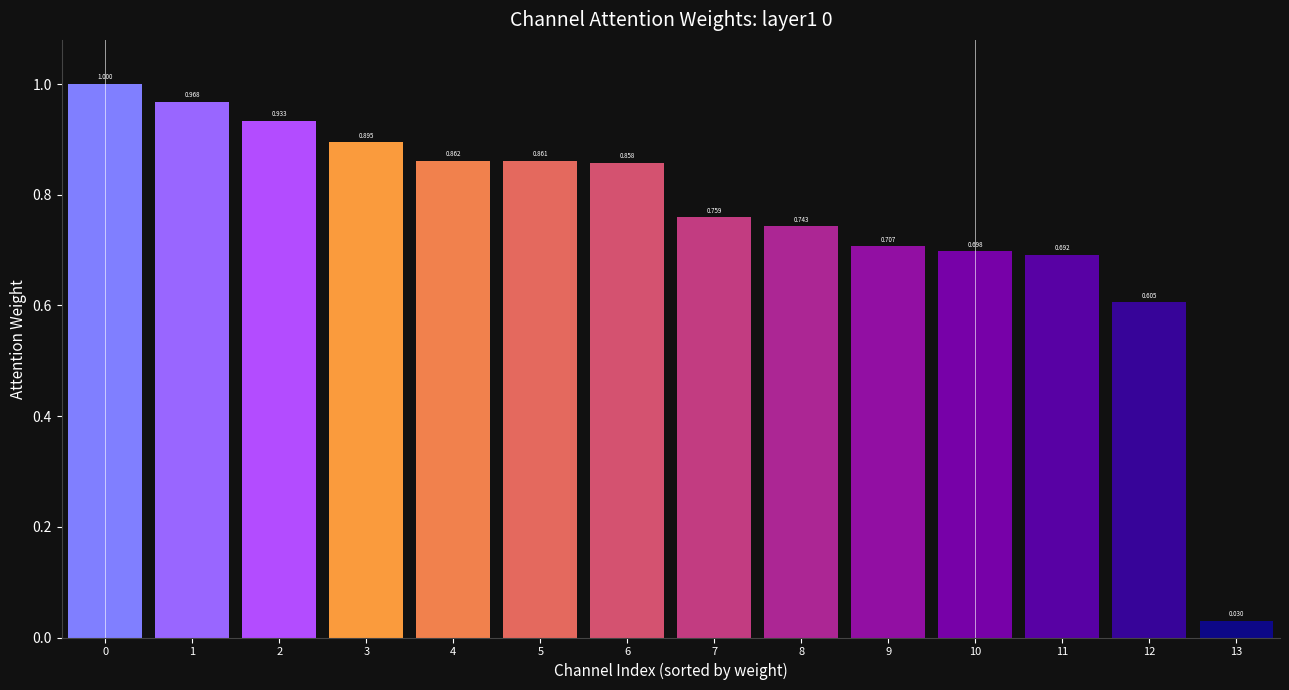

At which label is the value closest to 0?

13